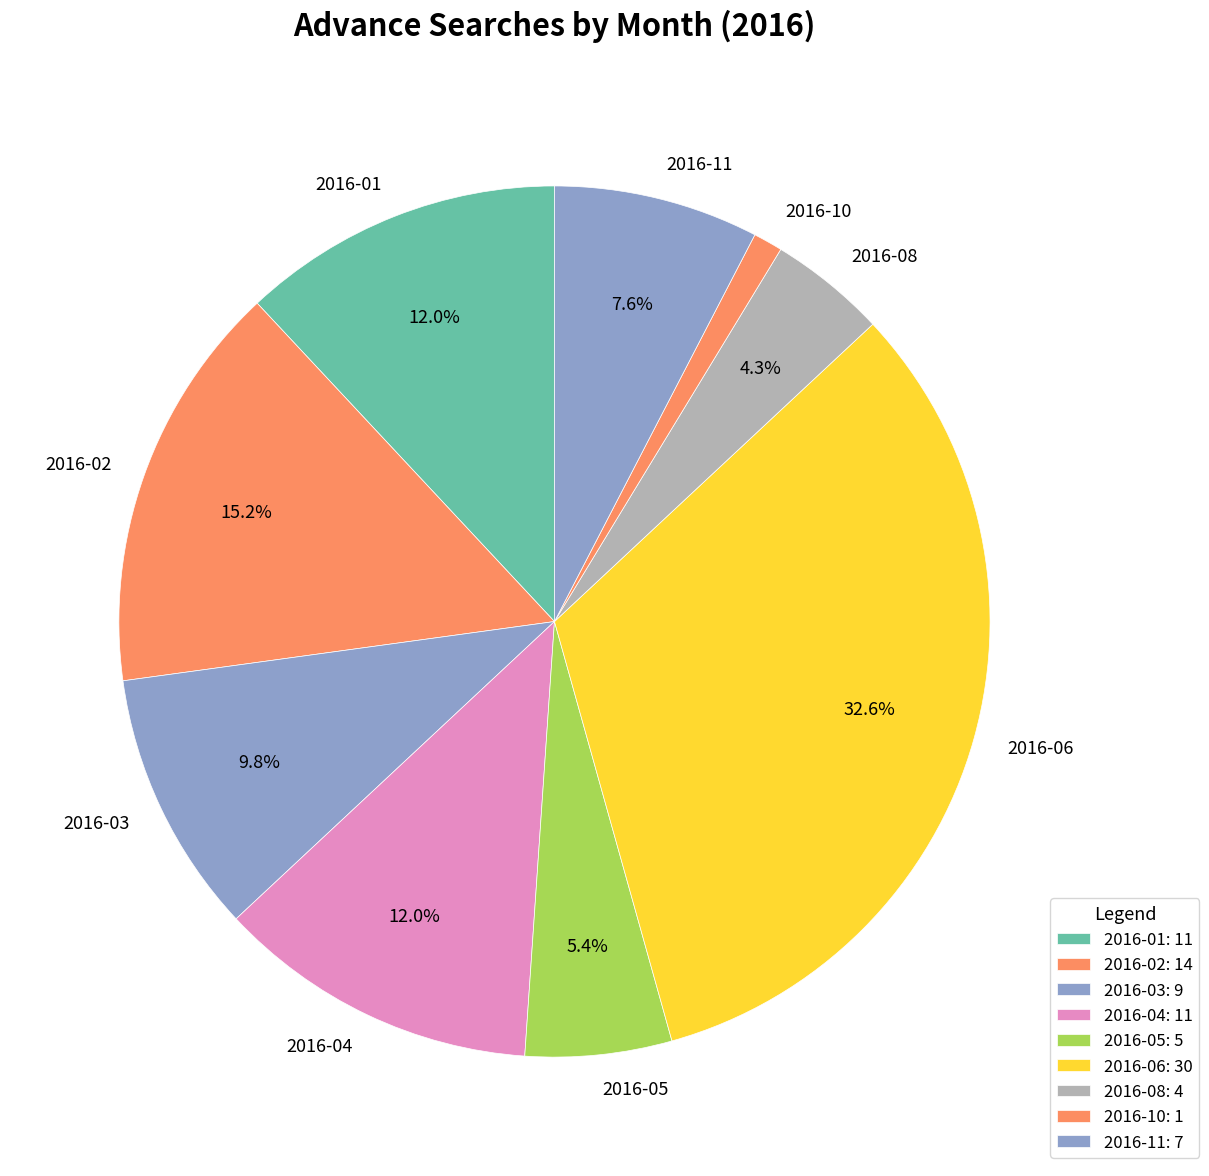

What percentage is the 2016-02 slice, to the nearest percent?

15%